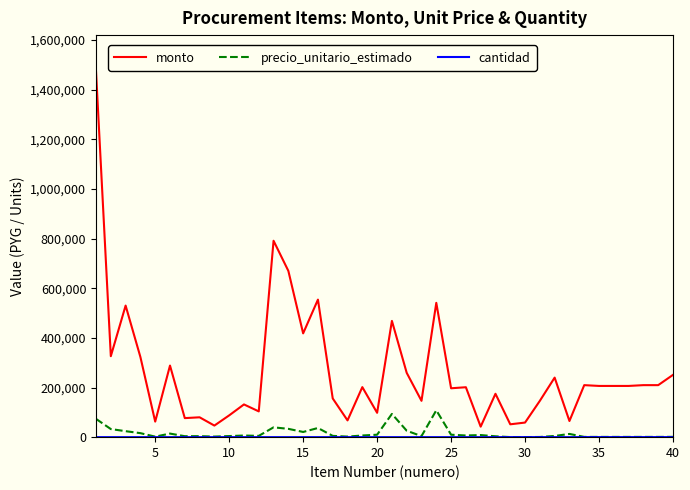

At how many categories does at least one series exceed 637019?

3